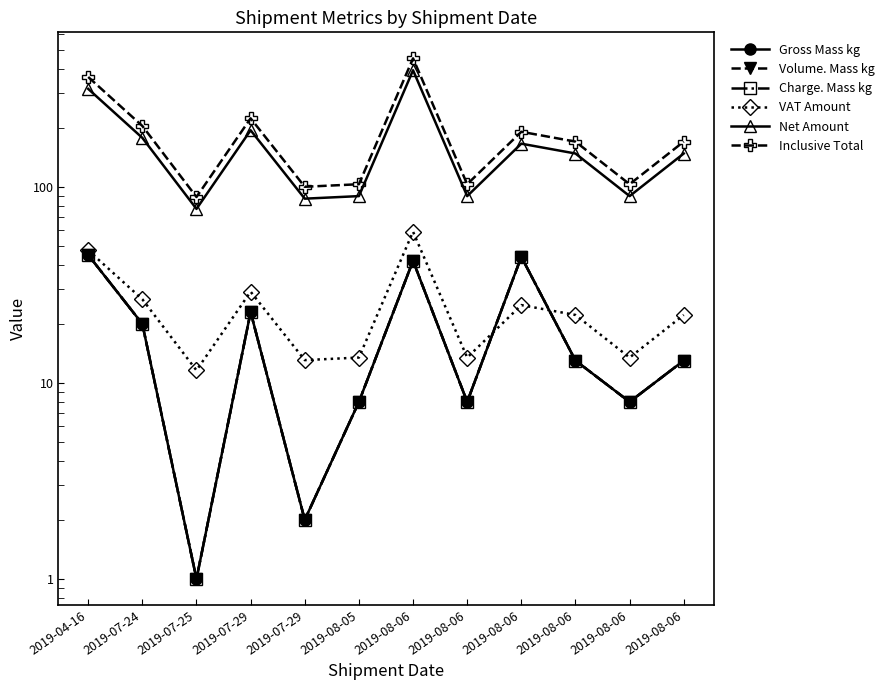

What is the label of the 6th point from the left?

2019-08-05